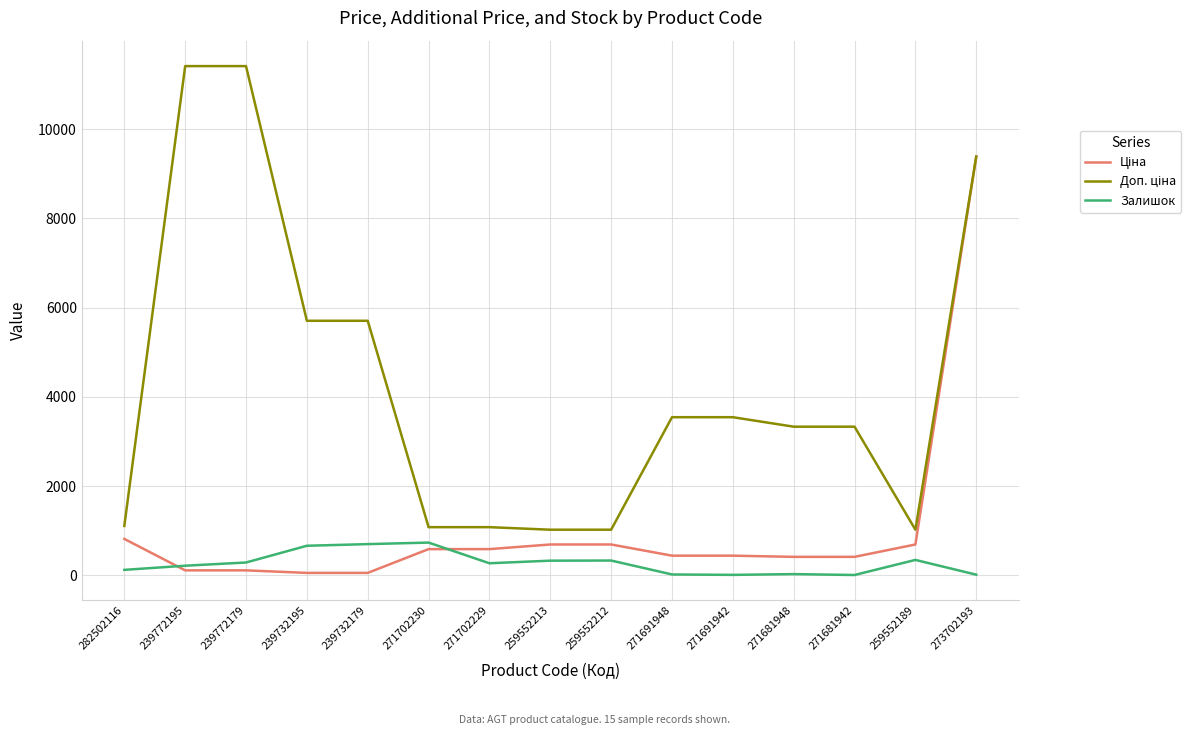

What is the difference between the highest and lowest values at 259552213?

693.6